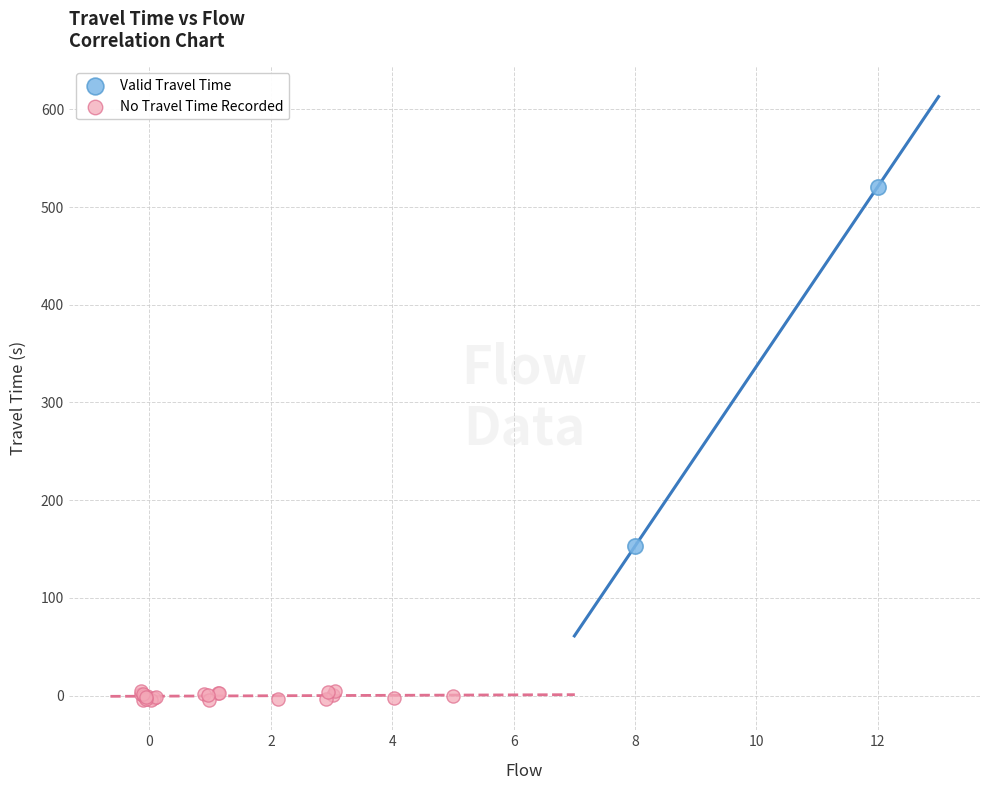

Which series contains the lowest Y value?

No Travel Time Recorded